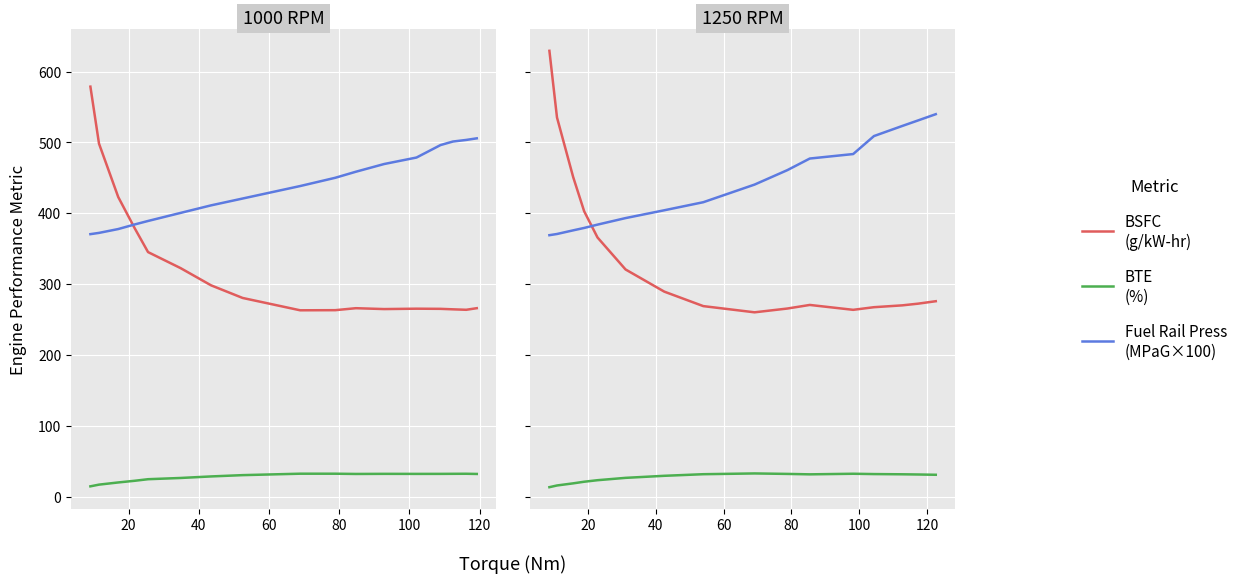

Which has a higher value, 120 or 40?

40